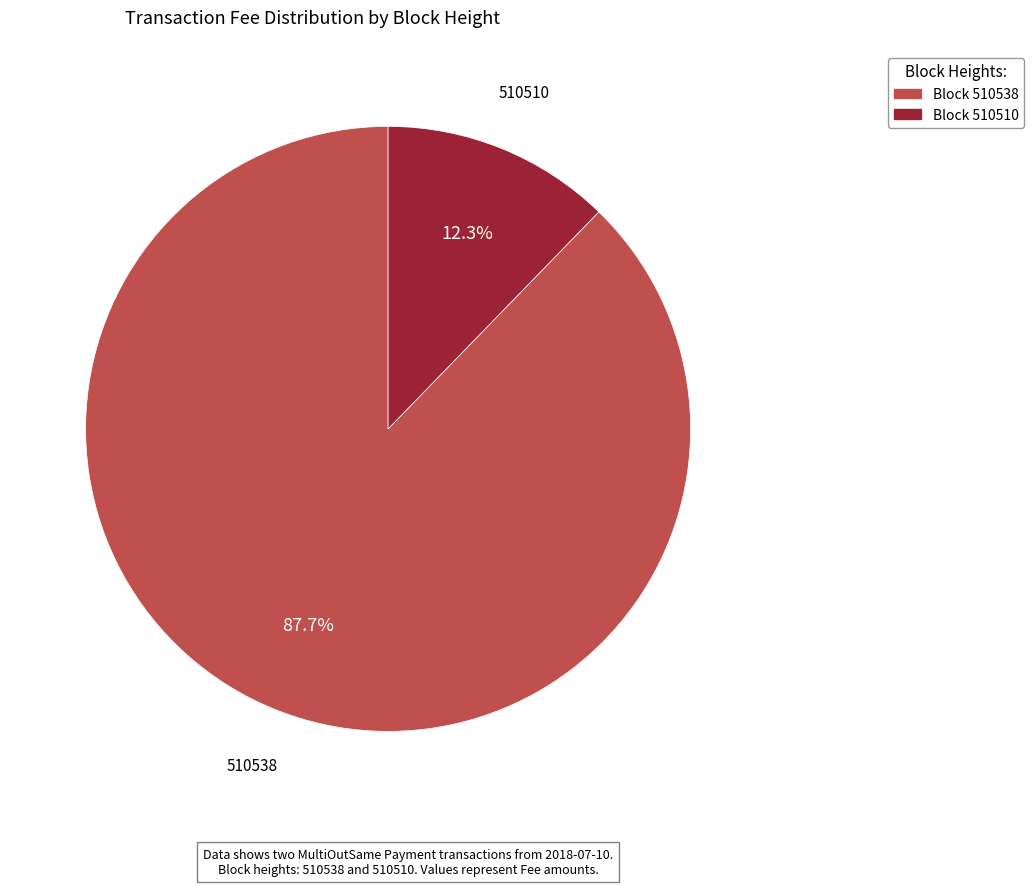

Which category has the smallest portion of the pie?

Block 510510